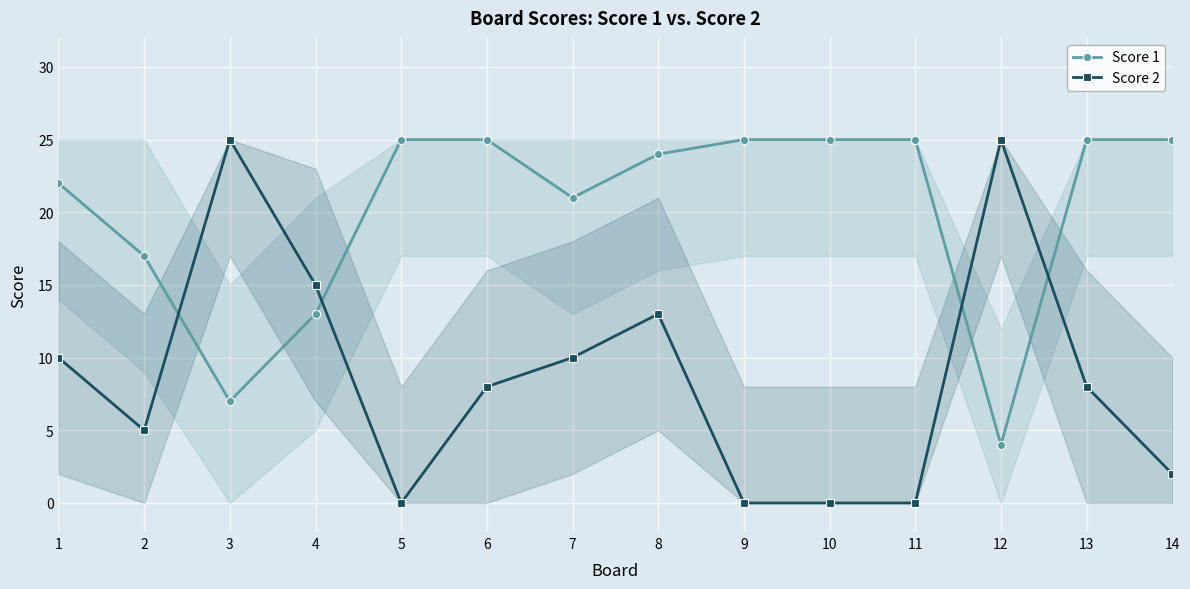

How many times do Score 2 and Score 1 cross each other?

4